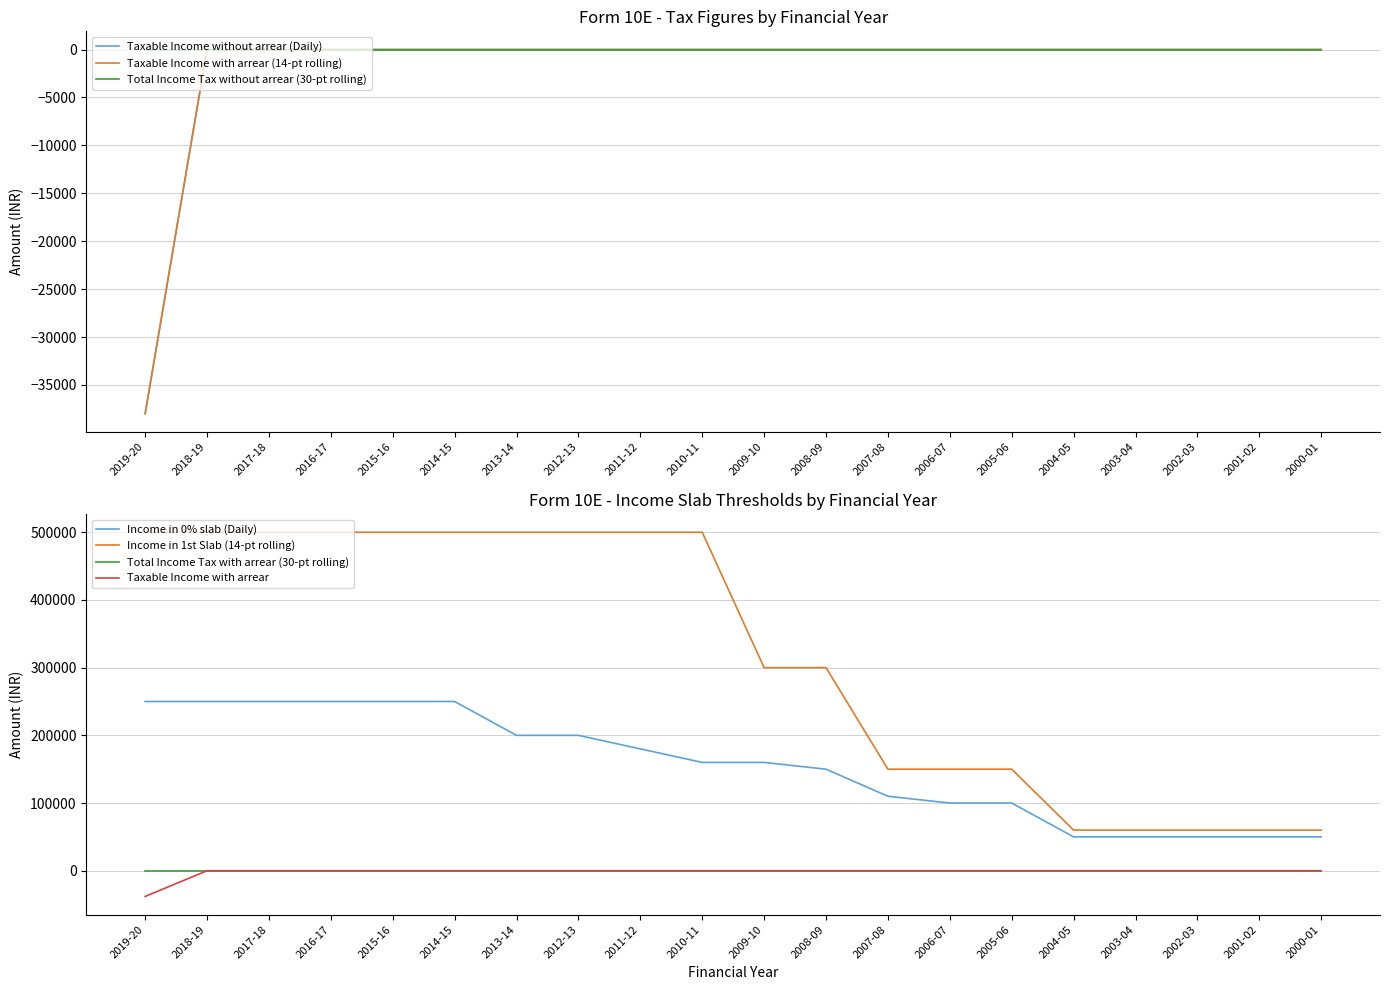

The value of Taxable Income with arrear at 2008-09 is 0. True or false?

True